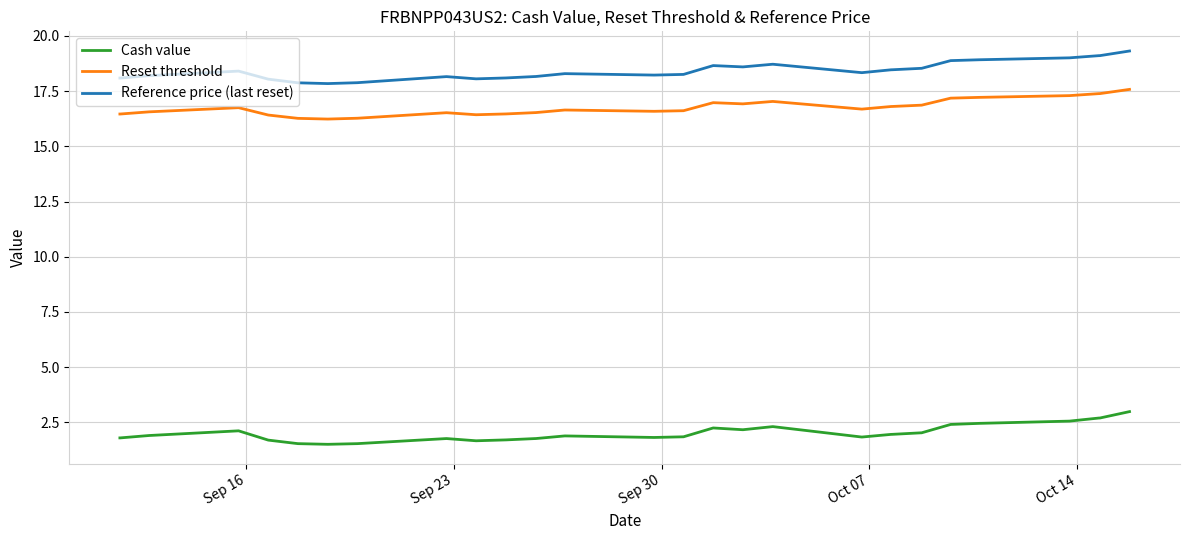

List the series in order of their peak value, lowest first.

Cash value, Reset threshold, Reference price (last reset)